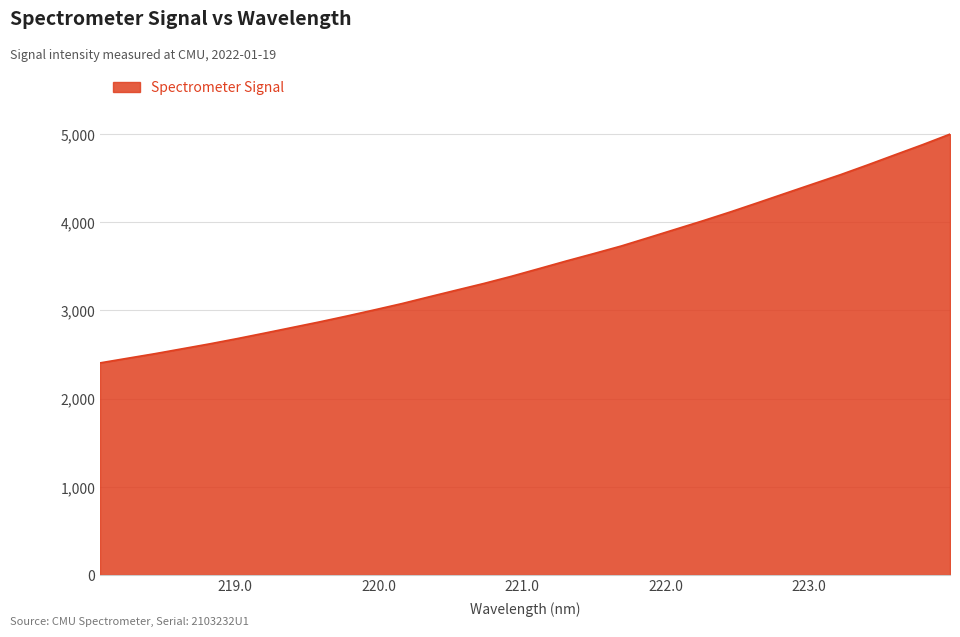

What is the minimum value shown in the chart?

2405.1